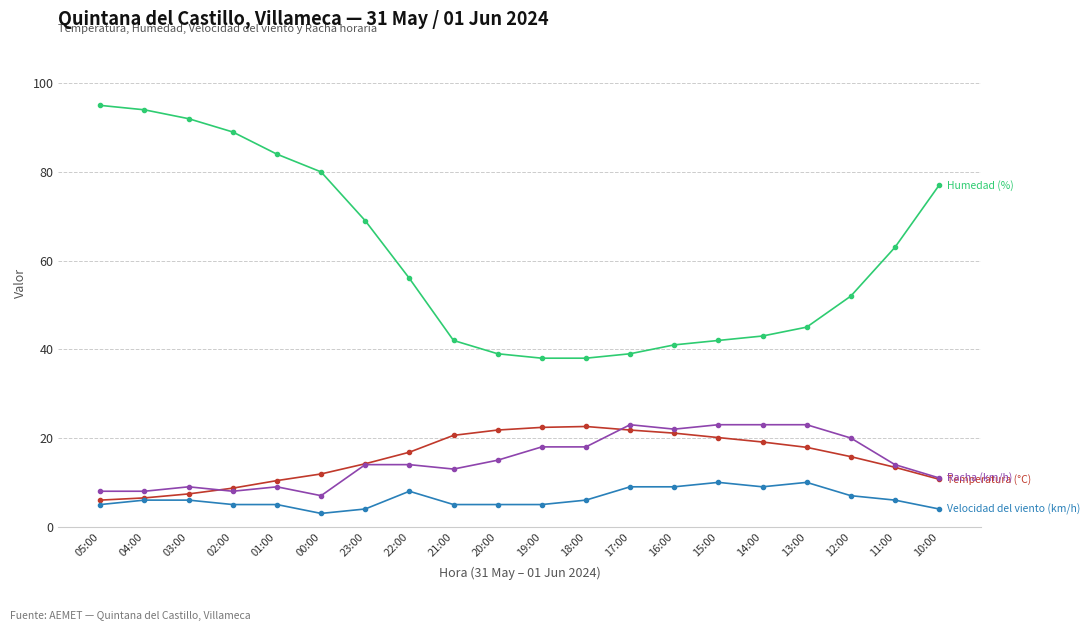

What is the difference between the highest and lowest values at 10:00?

73.0